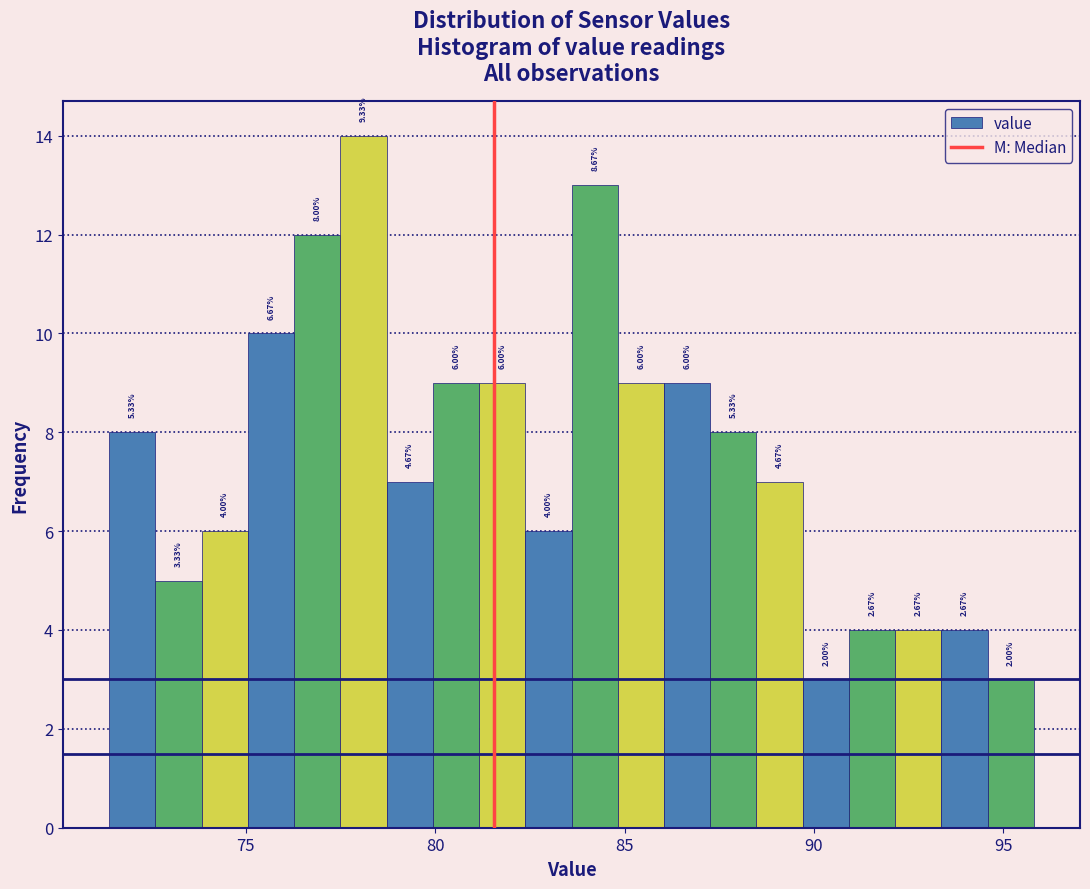

Read against the x-axis, roughly where is the centre of the tallest bar?

78.0